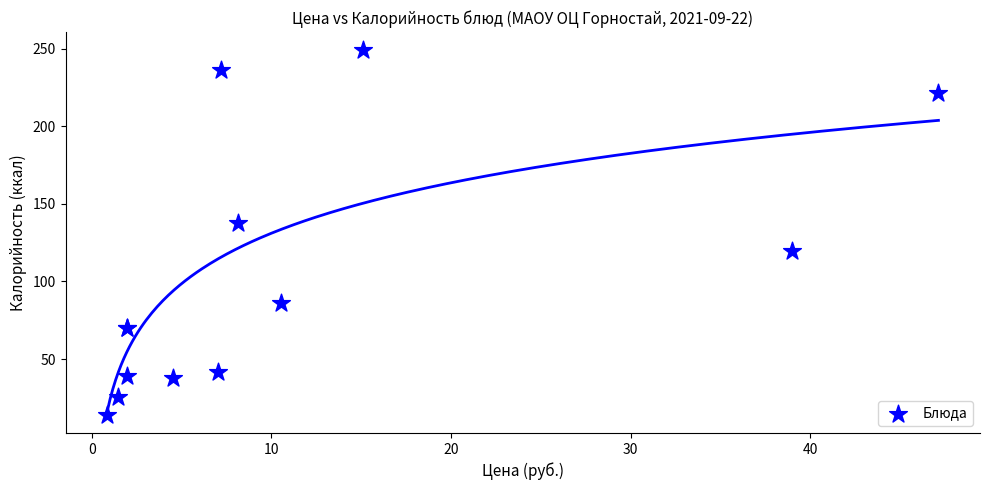

What Y value in the scatter plot is closest to 131?

138.0